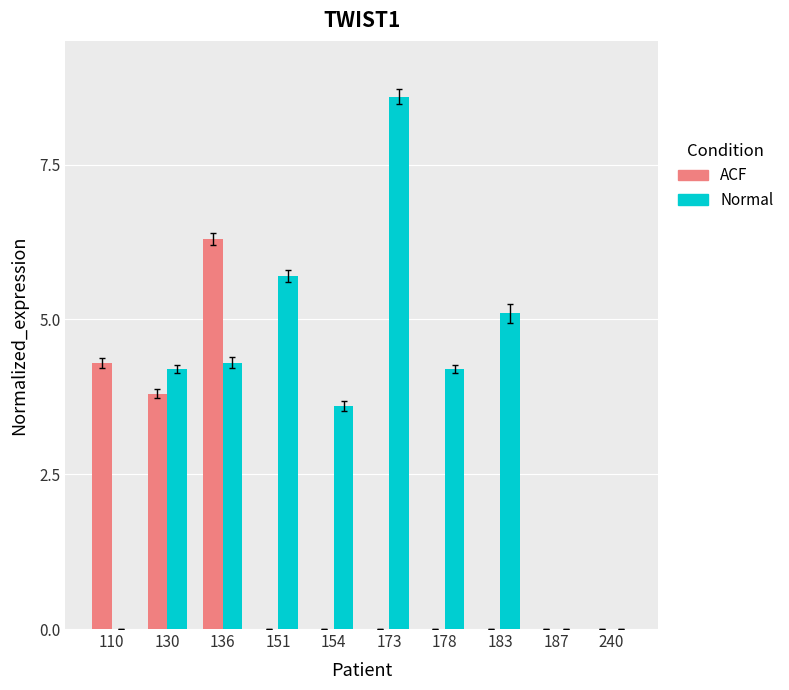

At which label does ACF reach its peak?

136